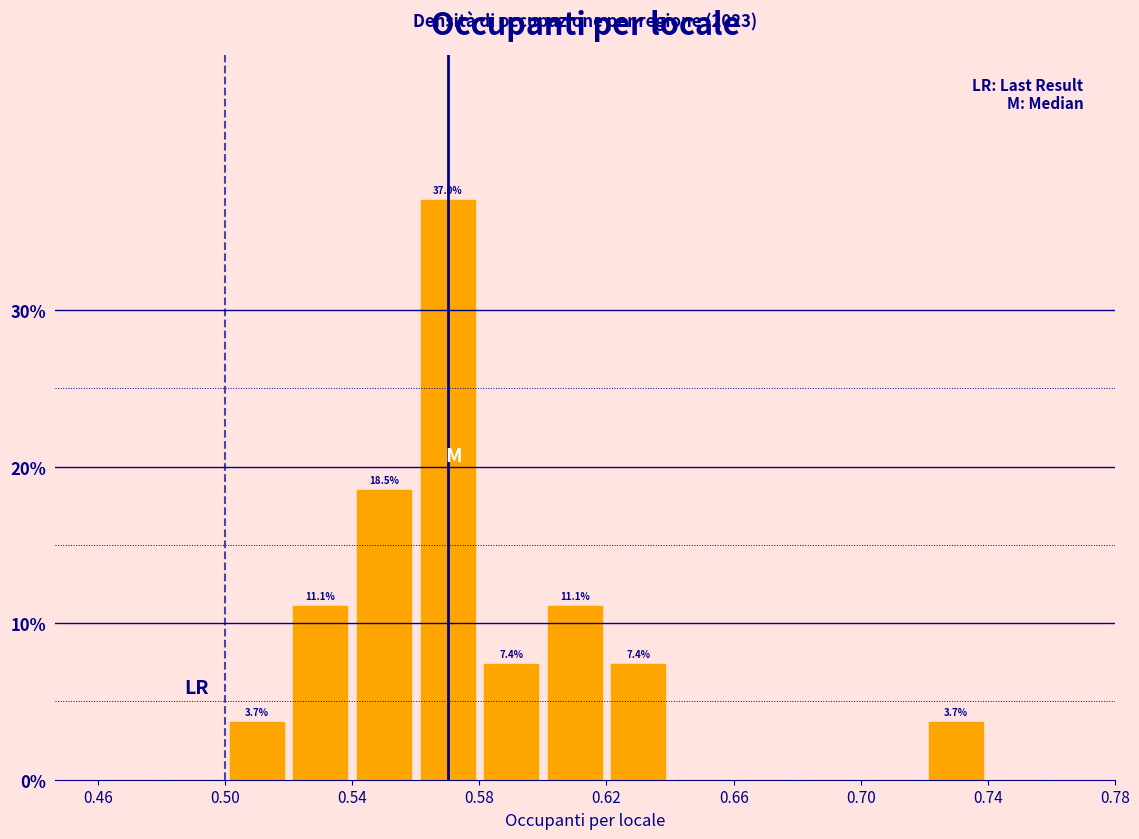

Which range on the x-axis has the tallest bar?

0.56 to 0.58